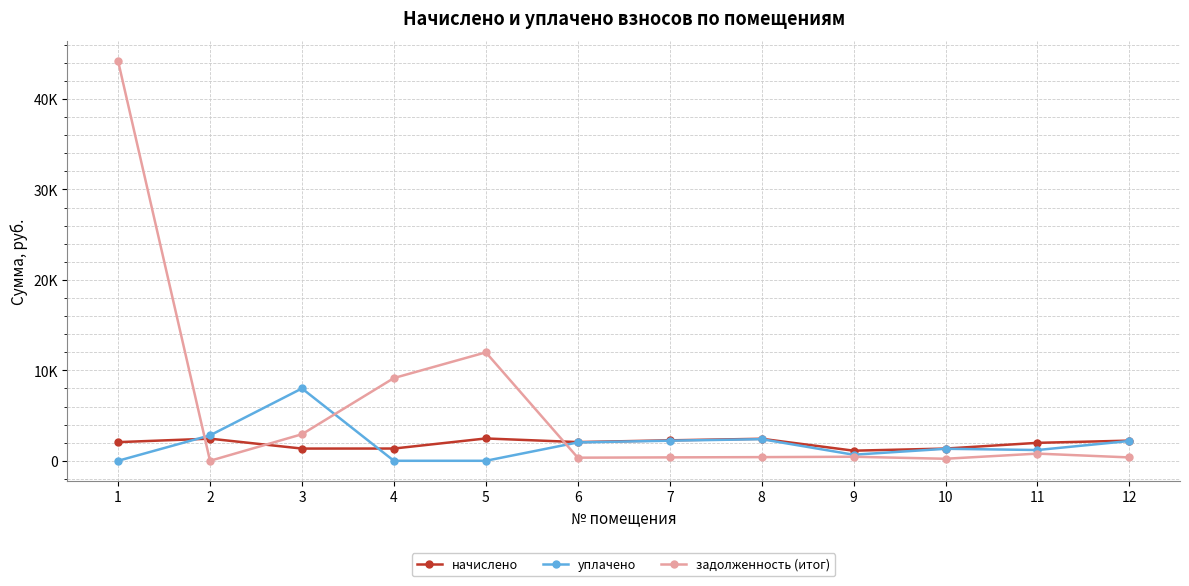

How many intersections are there between начислено and задолженность (итог)?

3